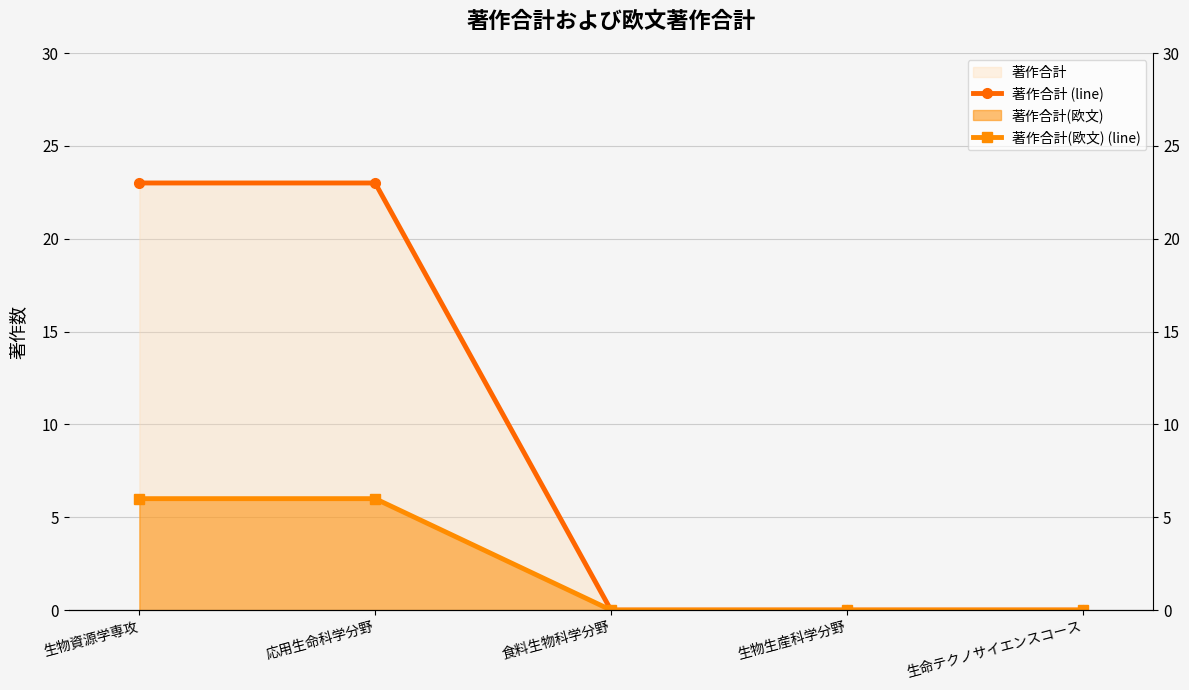

Reading right to left, transcribe all the data shown in this chart.

著作合計 (line): 生命テクノサイエンスコース=0	生物生産科学分野=0	食料生物科学分野=0	応用生命科学分野=23	生物資源学専攻=23
著作合計(欧文) (line): 生命テクノサイエンスコース=0	生物生産科学分野=0	食料生物科学分野=0	応用生命科学分野=6	生物資源学専攻=6